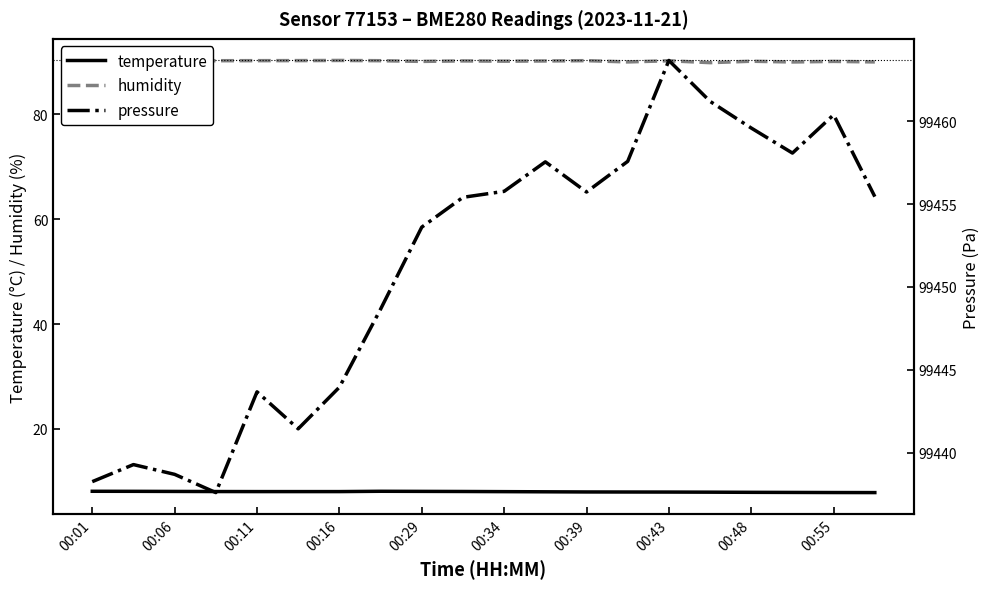

Is it true that temperature equals 8.0 at 00:43?

True